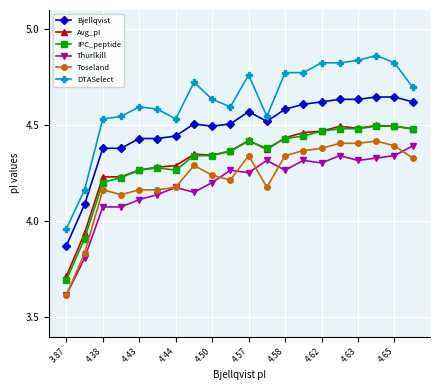

What is the smallest value displayed?

3.6